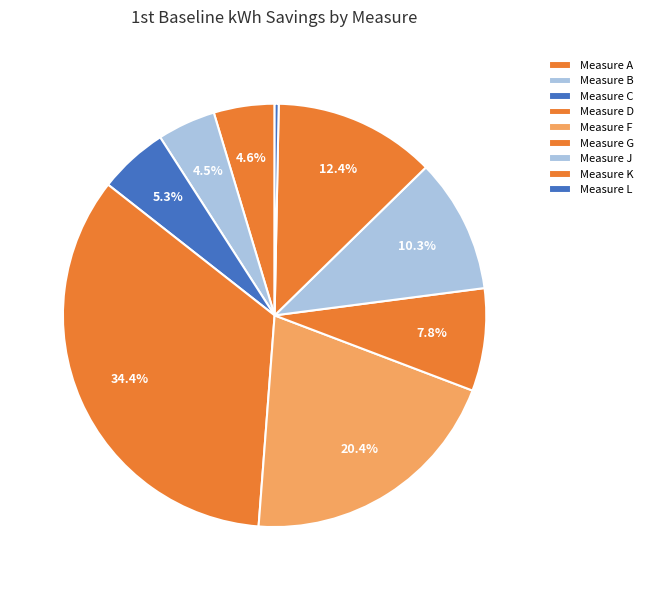

To the nearest percent, what is the difference between the largest and smallest slice percentages?

34%